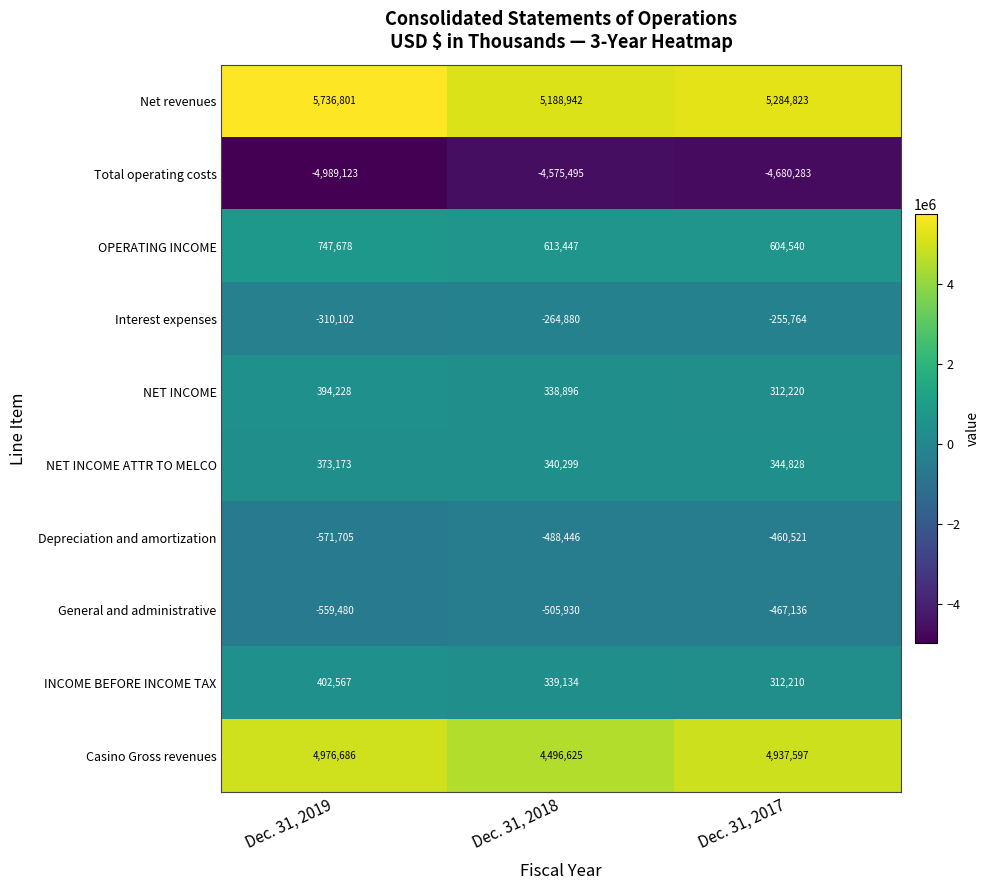

True or false: Net revenues has a value of 5736801 at Dec. 31, 2019.

True